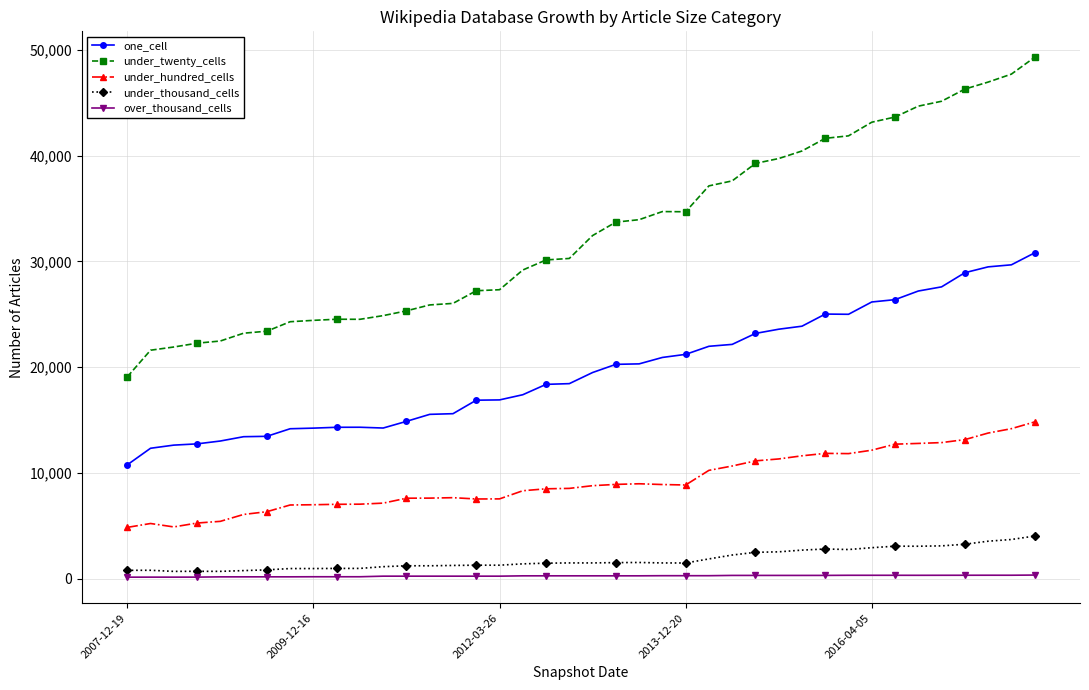

Rank the series by their maximum value, from highest to lowest.

under_twenty_cells, one_cell, under_hundred_cells, under_thousand_cells, over_thousand_cells